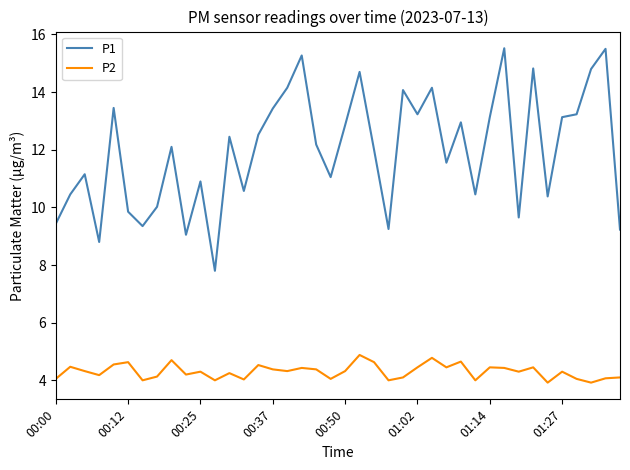

In P1, how many points are lower than both neighbors (excluding endpoints)?

12